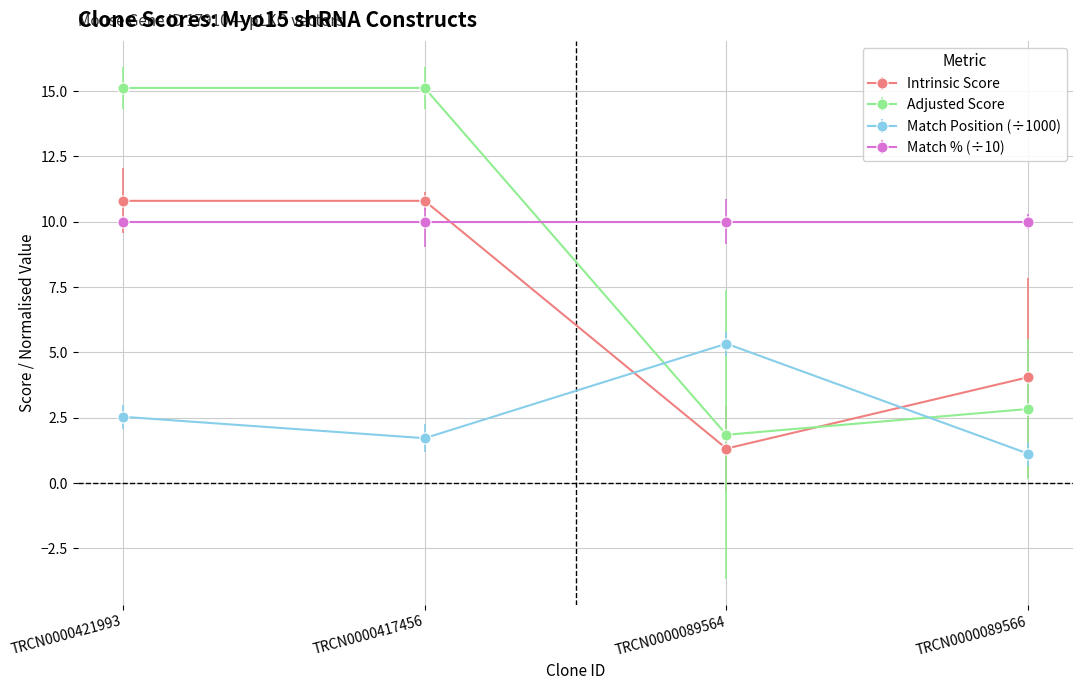

How many categories are shown in the chart?

4